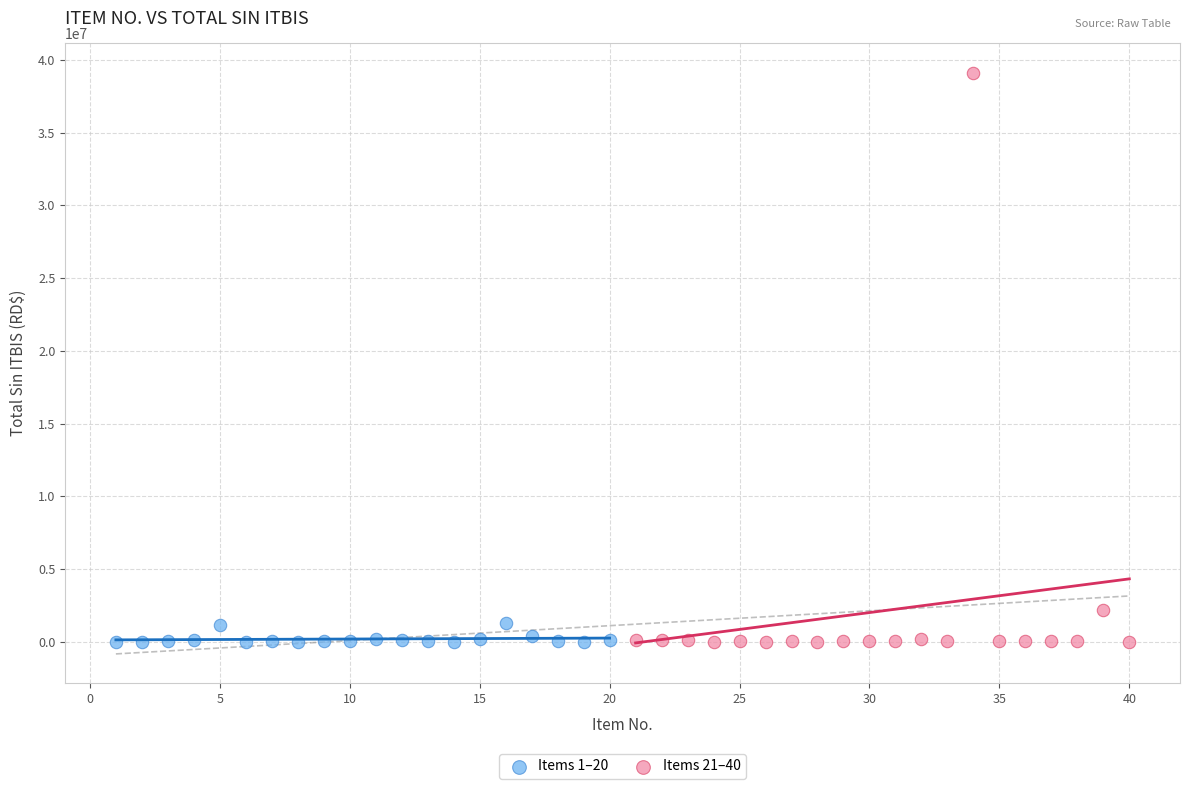

Which series contains the highest Y value?

Items 21–40